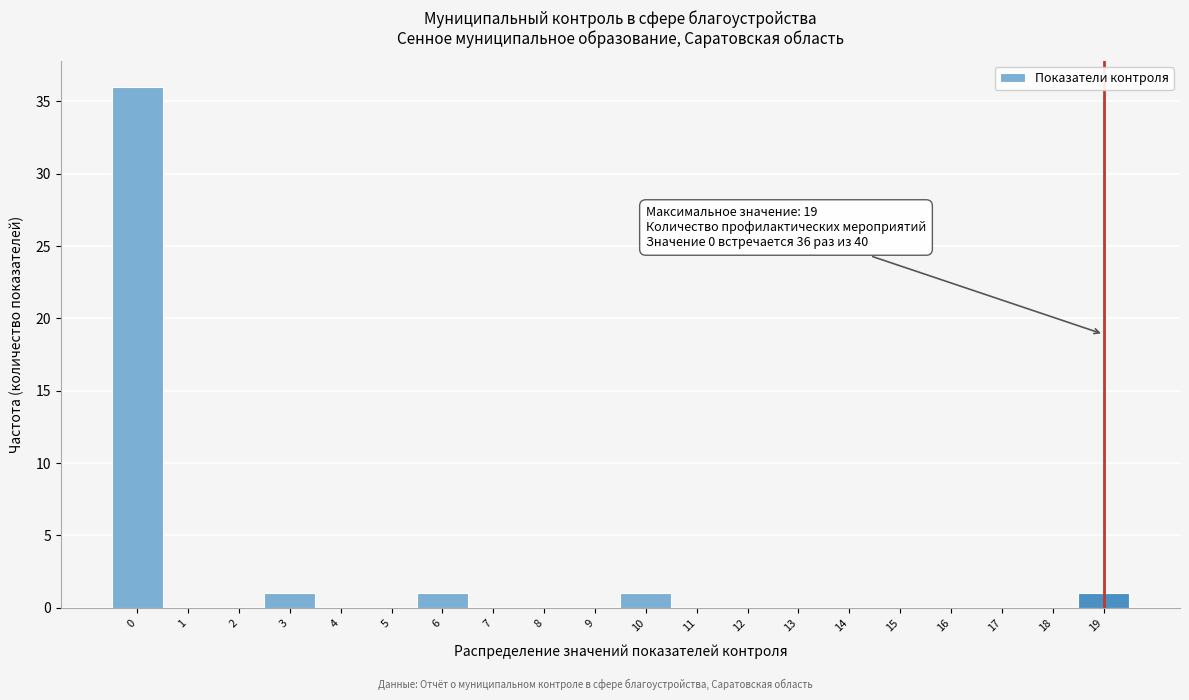

Over which range of the x-axis is the bar tallest?

-0.5 to 0.5